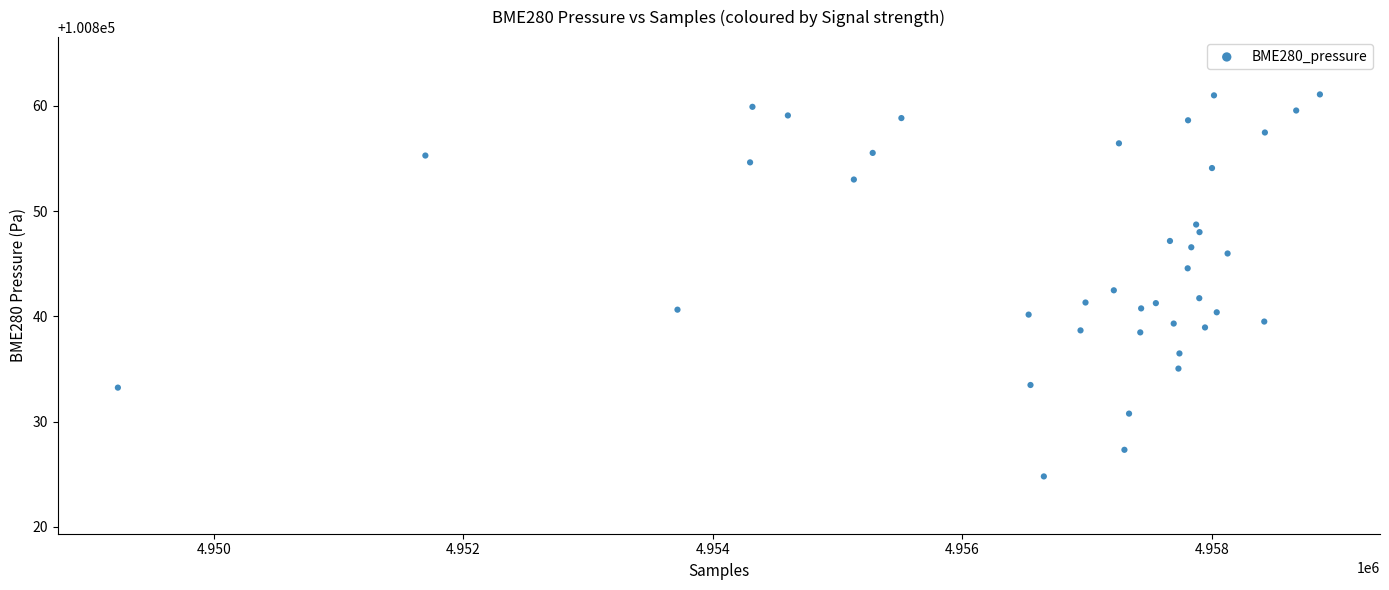

What is the range of Y values (max minus min)?

36.3